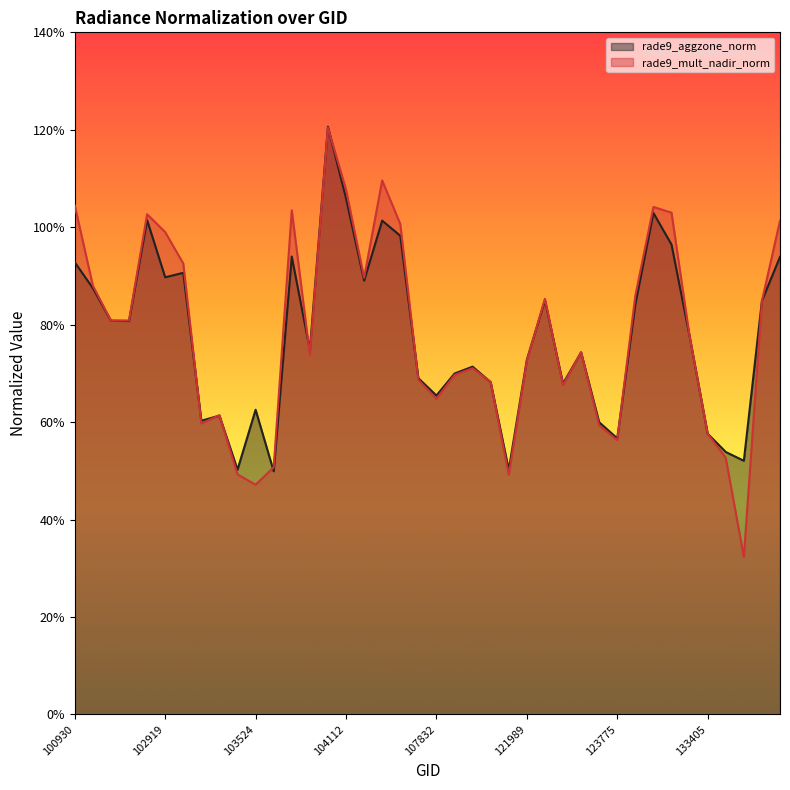

Which series changed the most between 103634 and 121819?

rade9_mult_nadir_norm